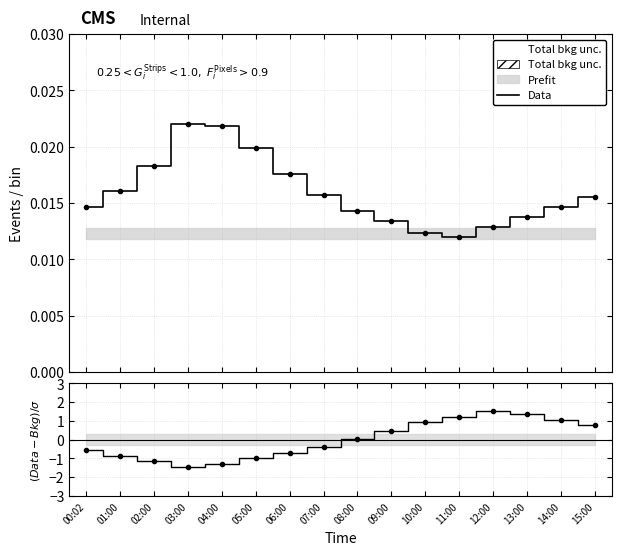

At which category does (Data-Bkg)/σ reach its first local valley?

03:00